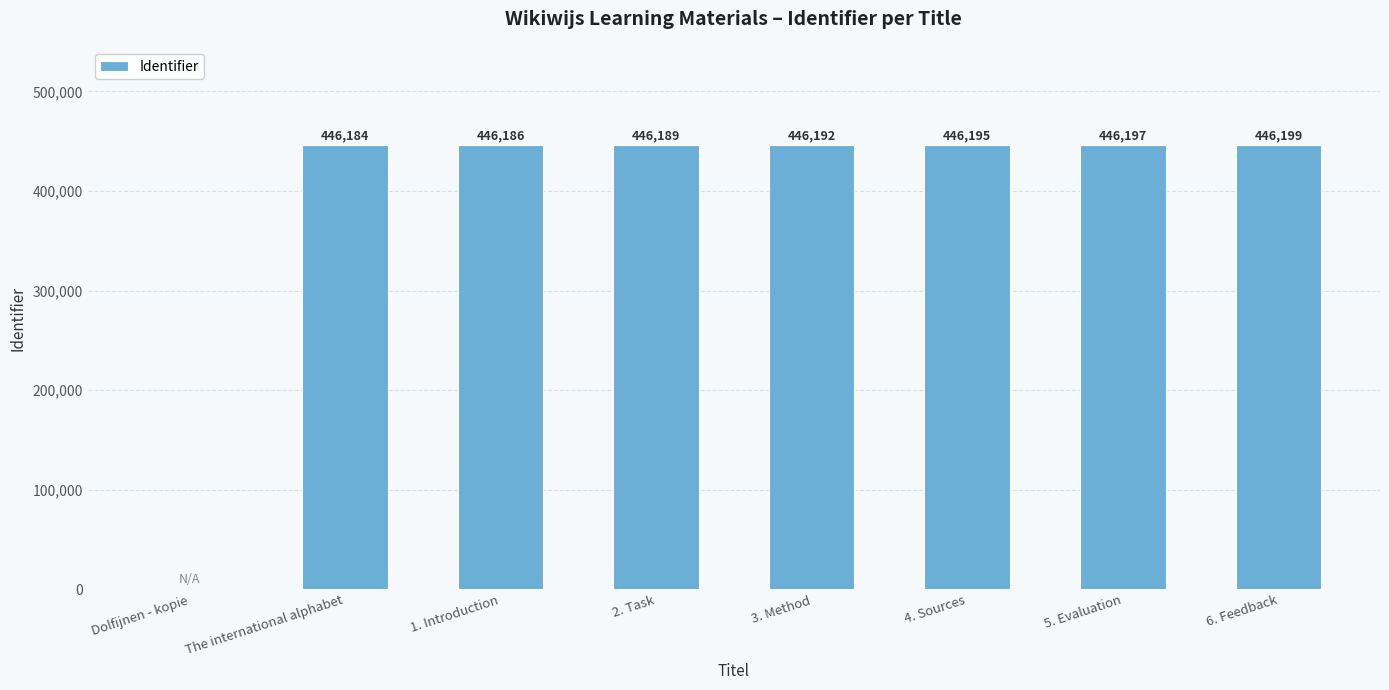

Reading left to right, what are all the values shown in this chart?

Dolfijnen - kopie=0	The international alphabet=446184	1. Introduction=446186	2. Task=446189	3. Method=446192	4. Sources=446195	5. Evaluation=446197	6. Feedback=446199